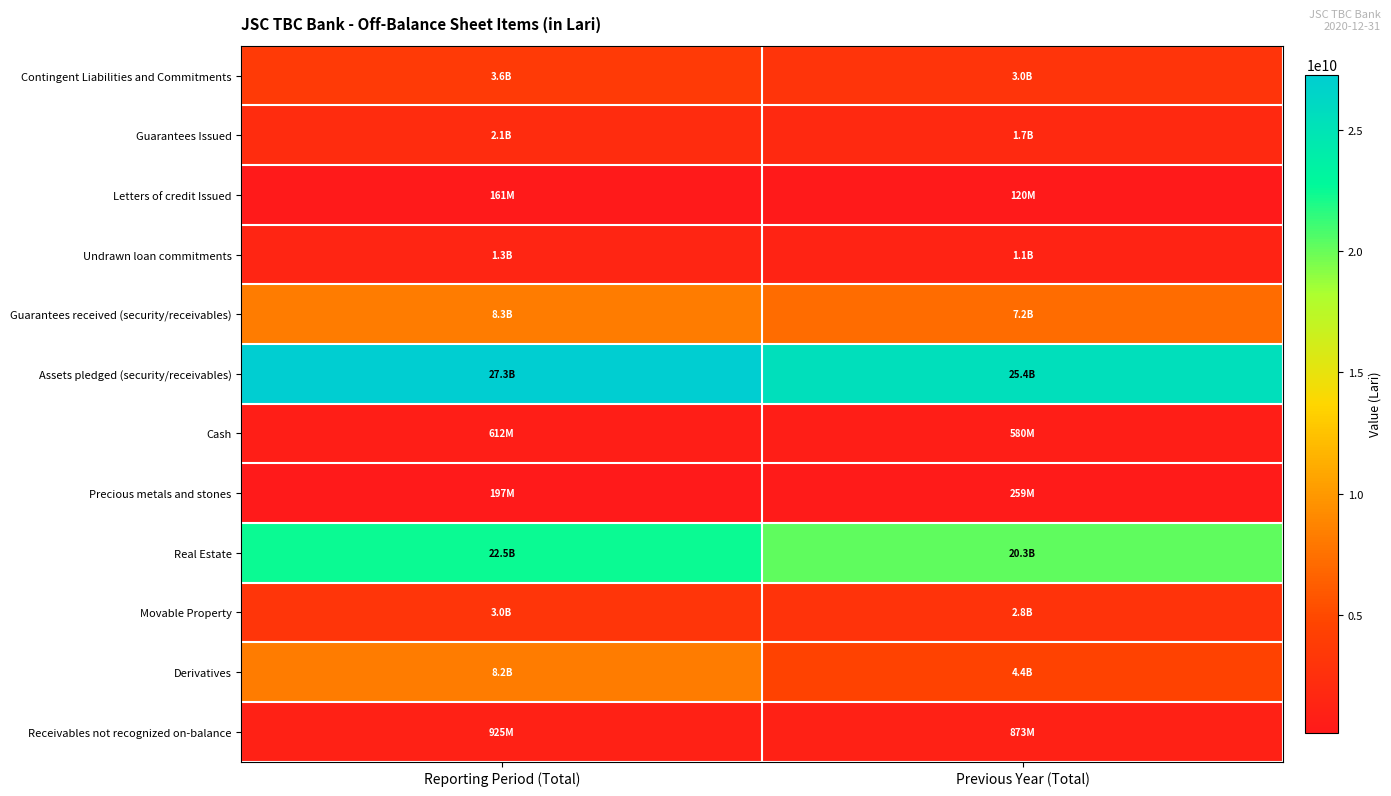

How many data points does each series have?

2